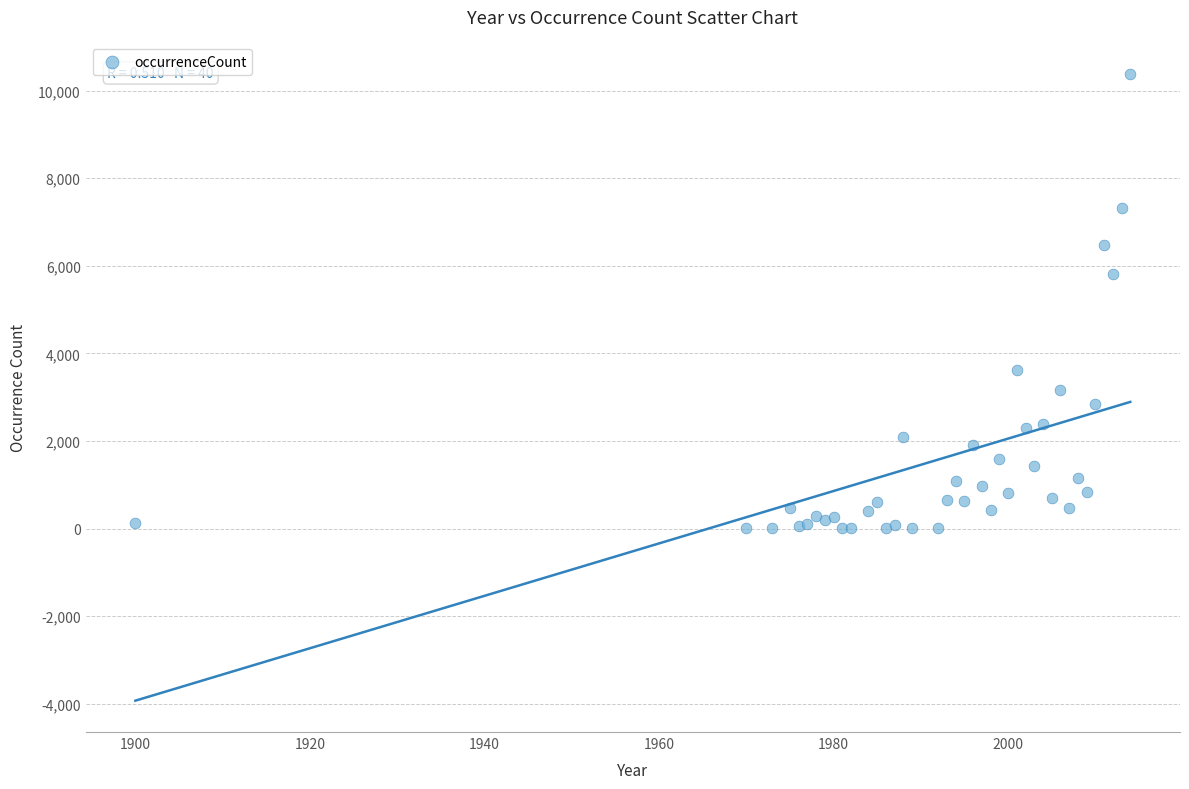

What Y value in the scatter plot is closest to 5191?

5804